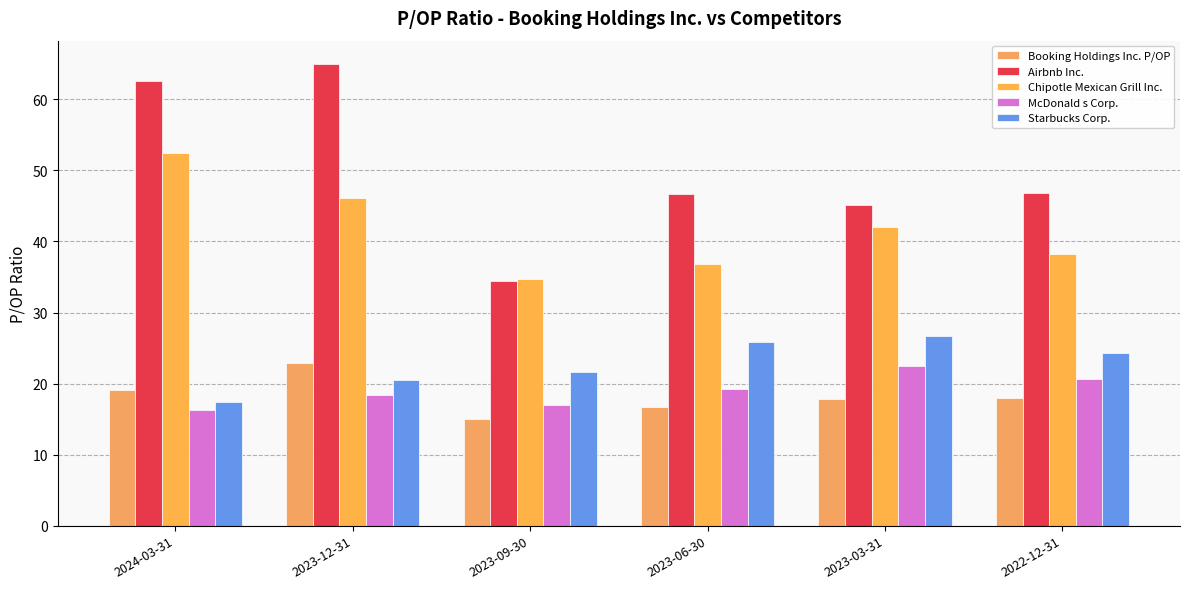

At which category does the chart reach its minimum across all series?

2023-09-30